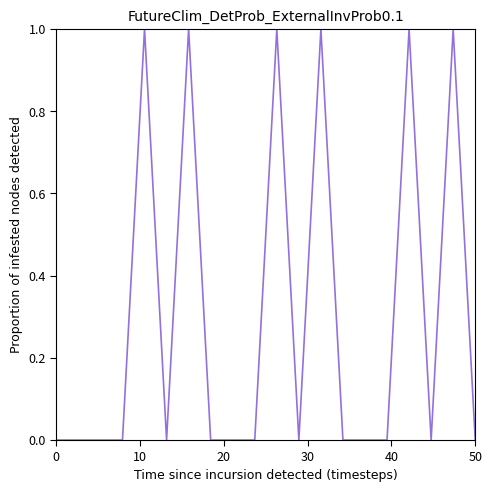

Does the chart have visible grid lines?

No